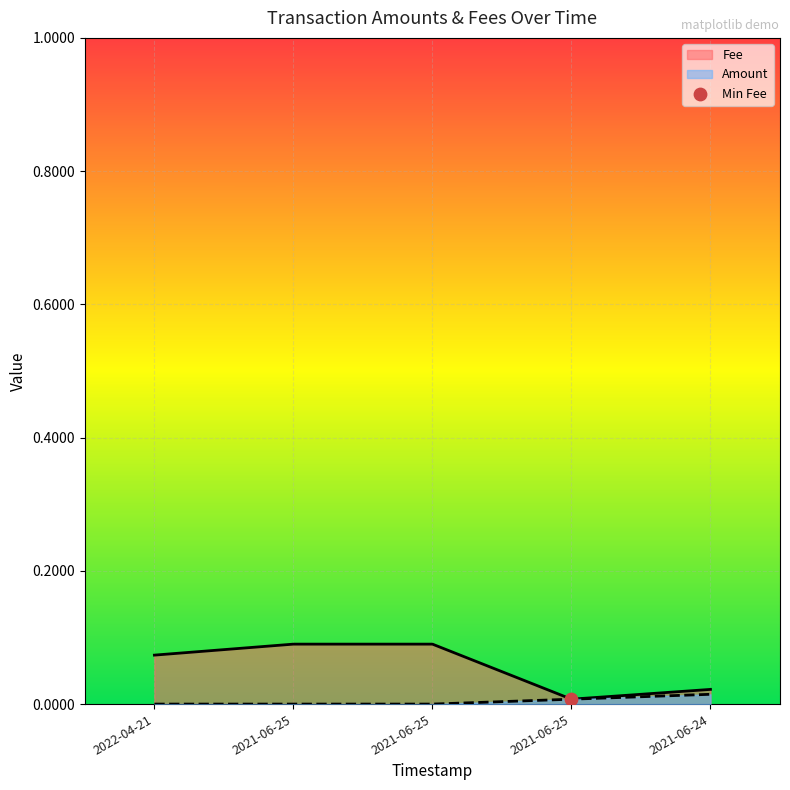

How many lines are shown in the chart?

2